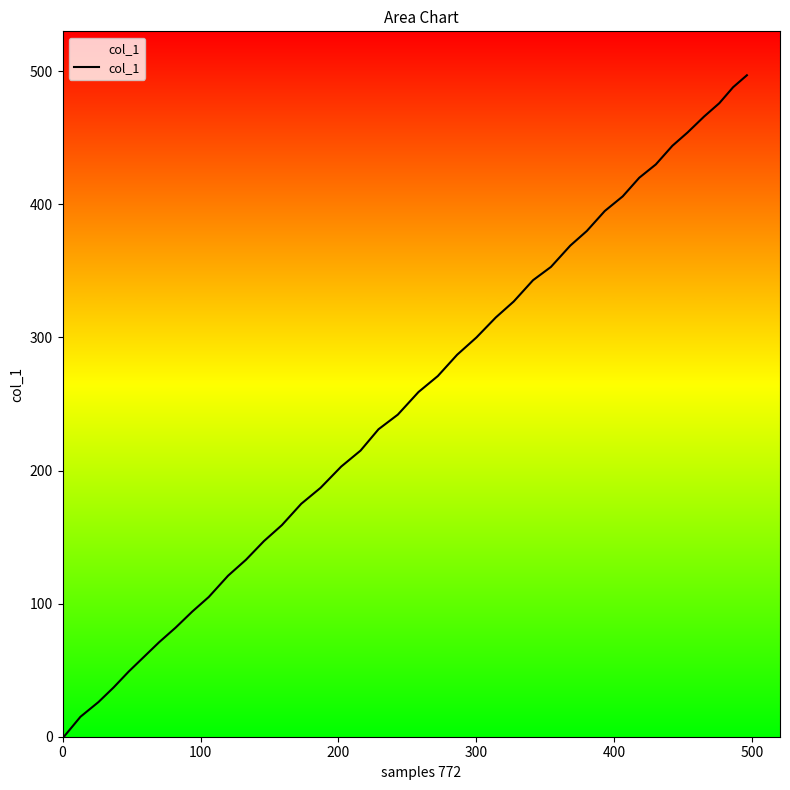

What is the difference between the maximum and minimum values?

497